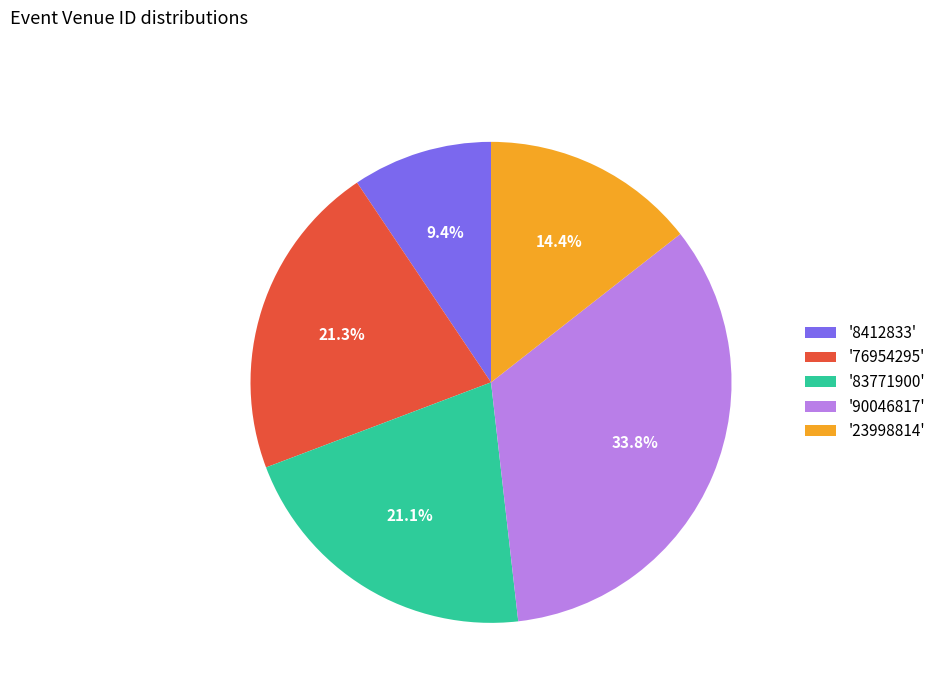

Which has a higher value, '76954295' or '90046817'?

'90046817'